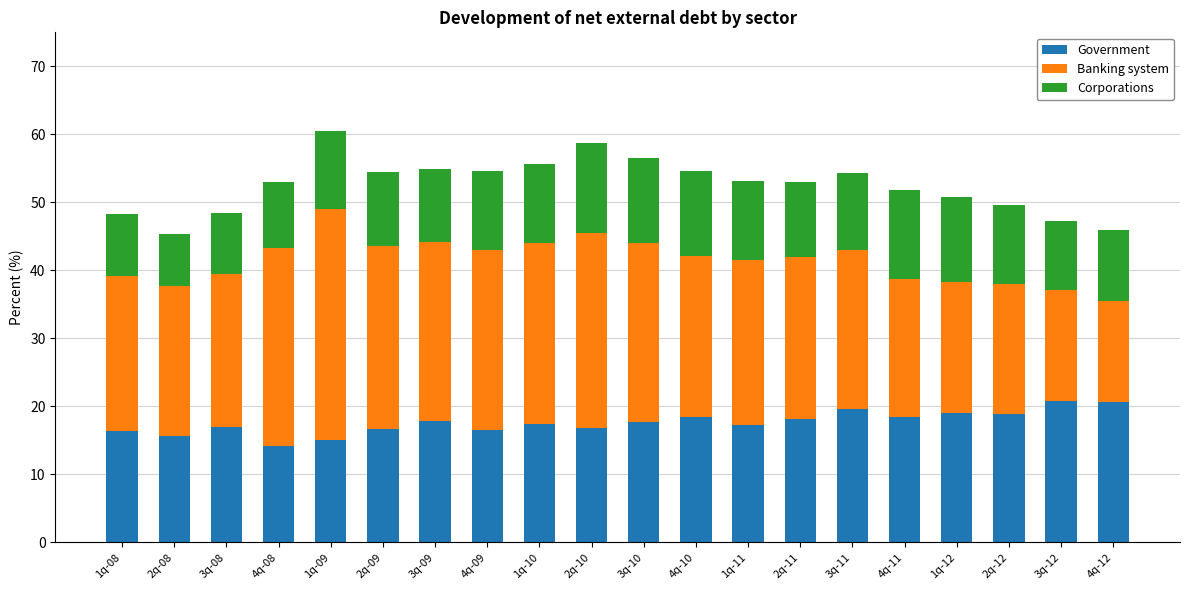

What is the minimum value for Government?

14.2